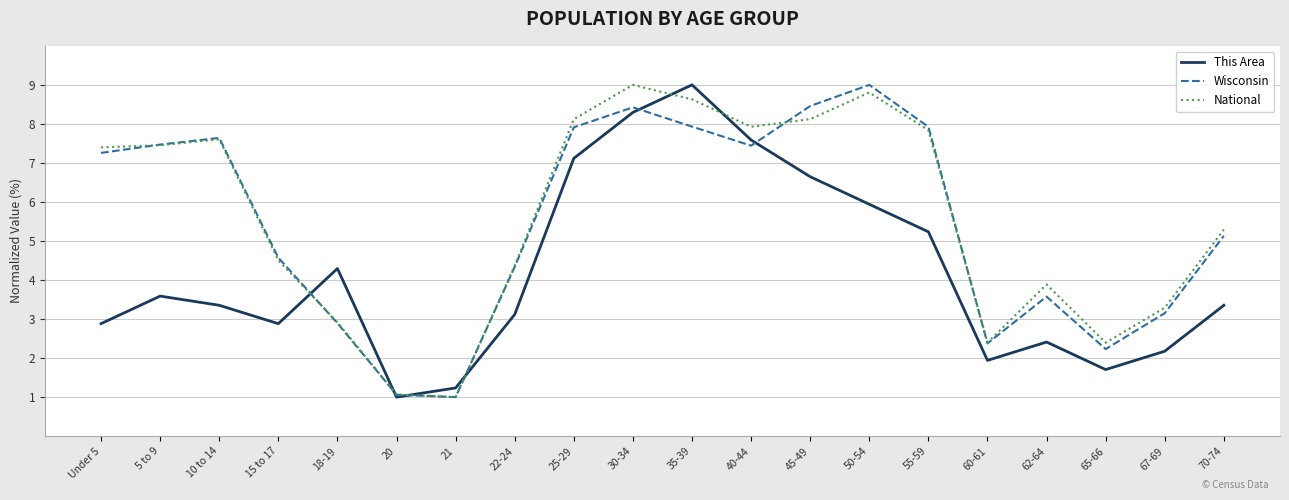

What is the difference between the maximum and minimum values in the National series?

8.0